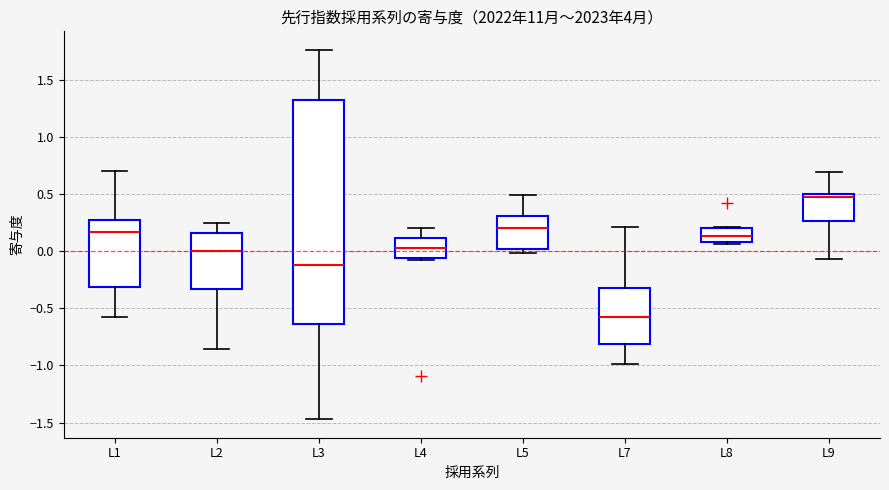

Reading left to right, transcribe this box plot: for each box, give where its median line is, the range the box spans, and where its two whiskers end, as read against the y-axis. The values are not printed on the chart, so give them approximately, as read against the axis.

L1: median 0.15, box -0.30 to 0.25, whiskers -0.60 to 0.70
L2: median 0.00, box -0.35 to 0.15, whiskers -0.85 to 0.25
L3: median -0.10, box -0.65 to 1.35, whiskers -1.45 to 1.75
L4: median 0.05, box -0.05 to 0.10, whiskers -0.10 to 0.20
L5: median 0.20, box 0.00 to 0.30, whiskers 0.00 (just below the box's lower edge) to 0.50
L7: median -0.55, box -0.80 to -0.30, whiskers -1.00 to 0.20
L8: median 0.15, box 0.10 to 0.20, whiskers 0.05 to 0.20
L9: median 0.45, box 0.25 to 0.50, whiskers -0.05 to 0.70